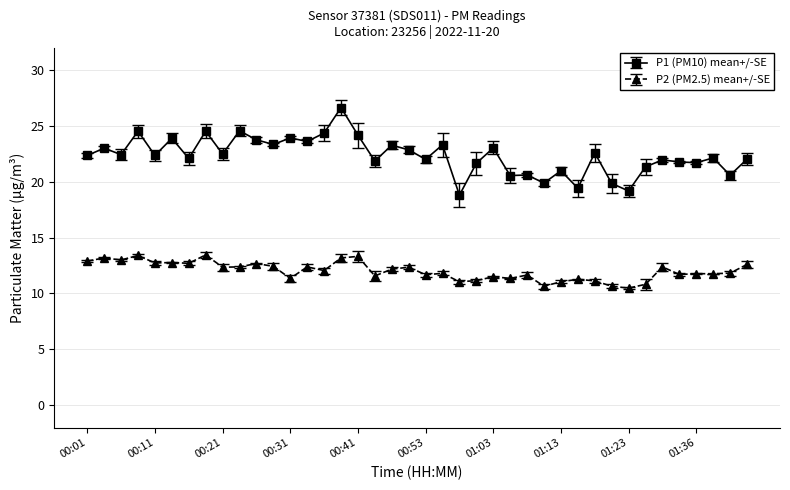

What is the minimum value shown in the chart?

10.5